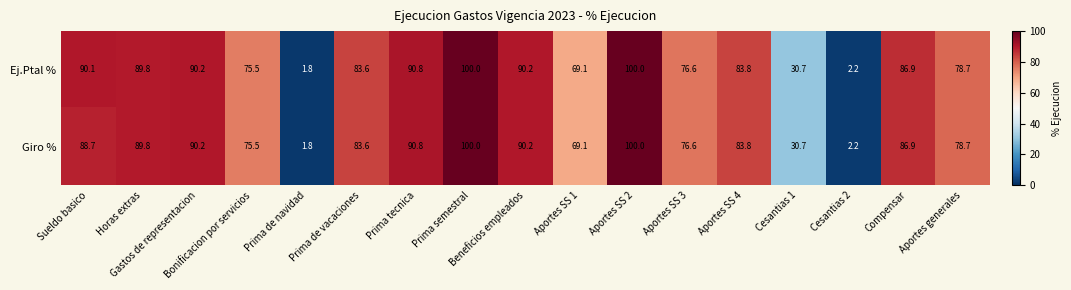

How many data points in Giro % are less than 83?

7